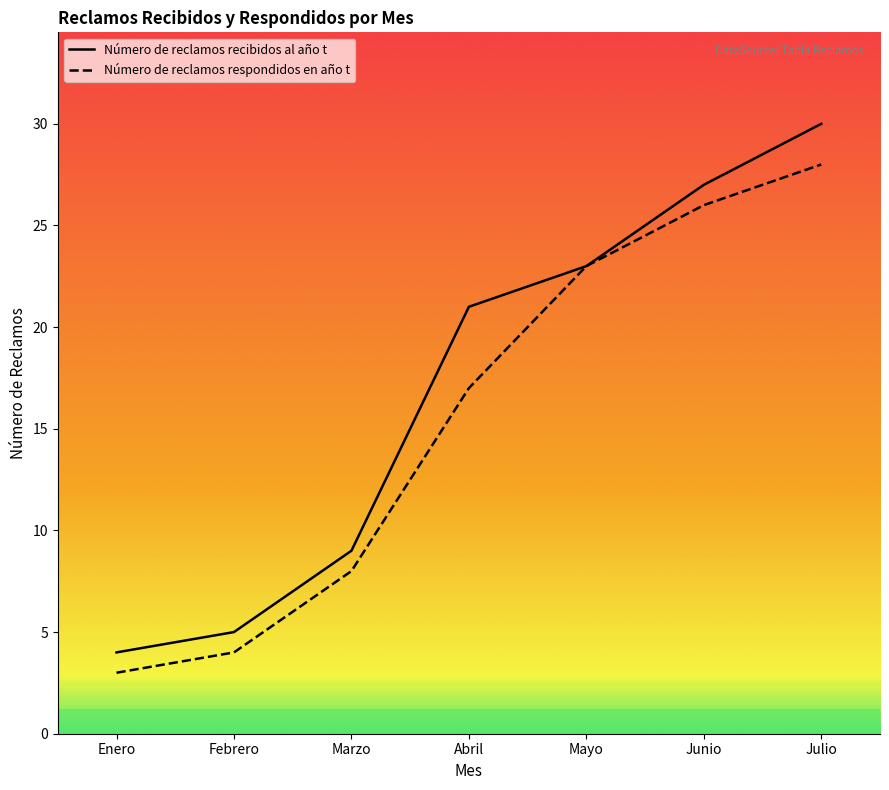

What is the total value across all series at Febrero?

9